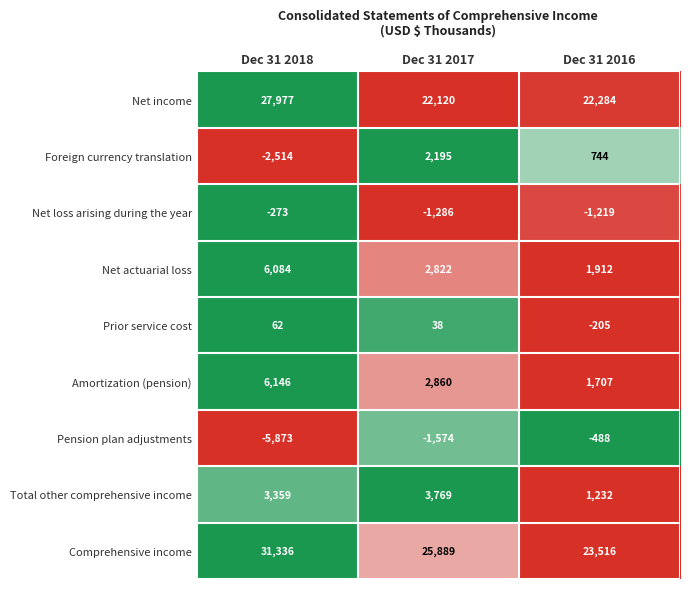

Where does the Net actuarial loss series first go above 2822?

Dec 31 2018